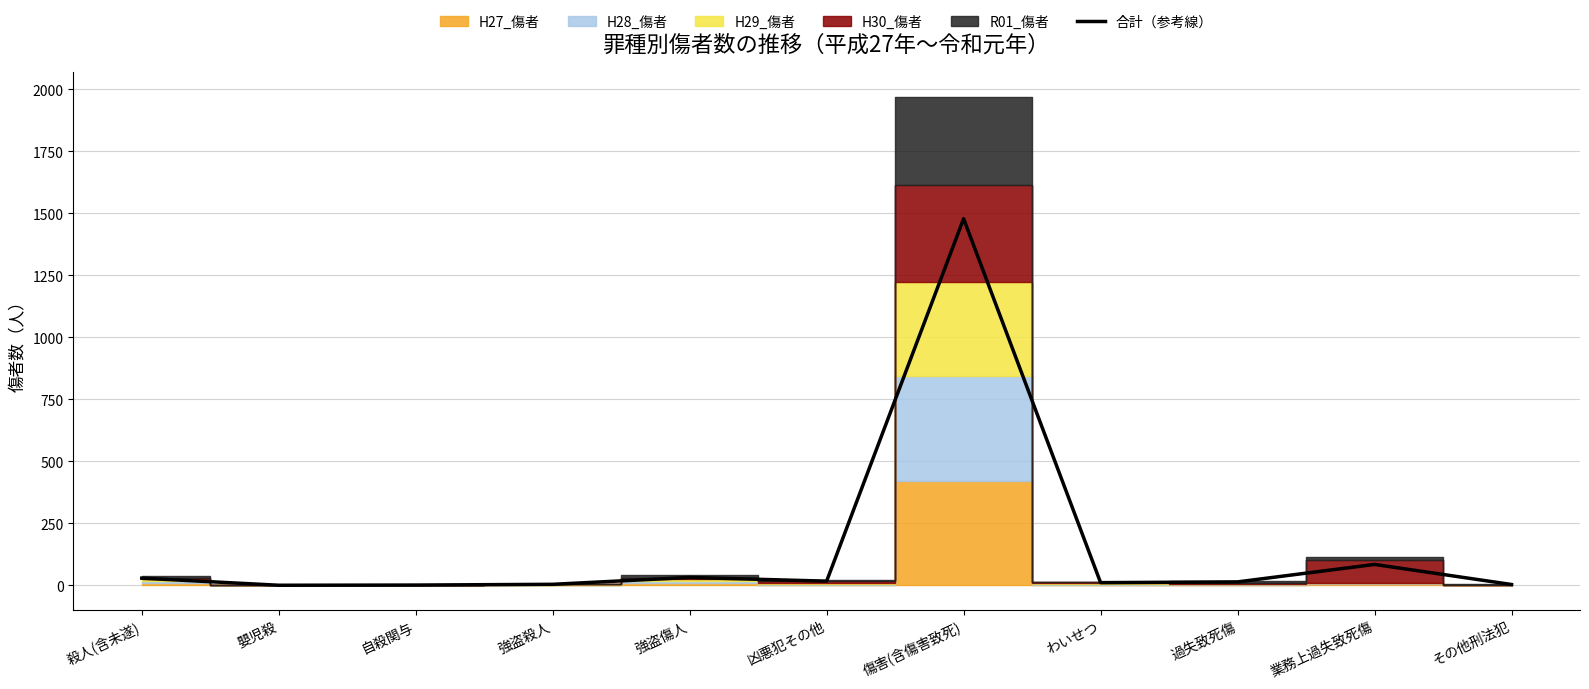

The value at 傷害(含傷害致死) is 892.3. True or false?

False